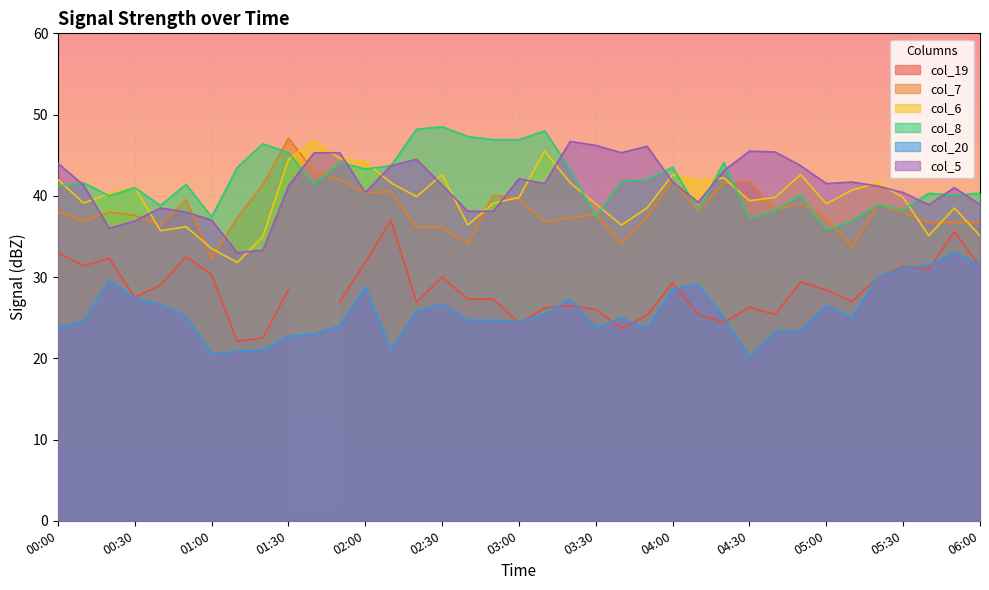

Which series has the widest spread of values?

col_6